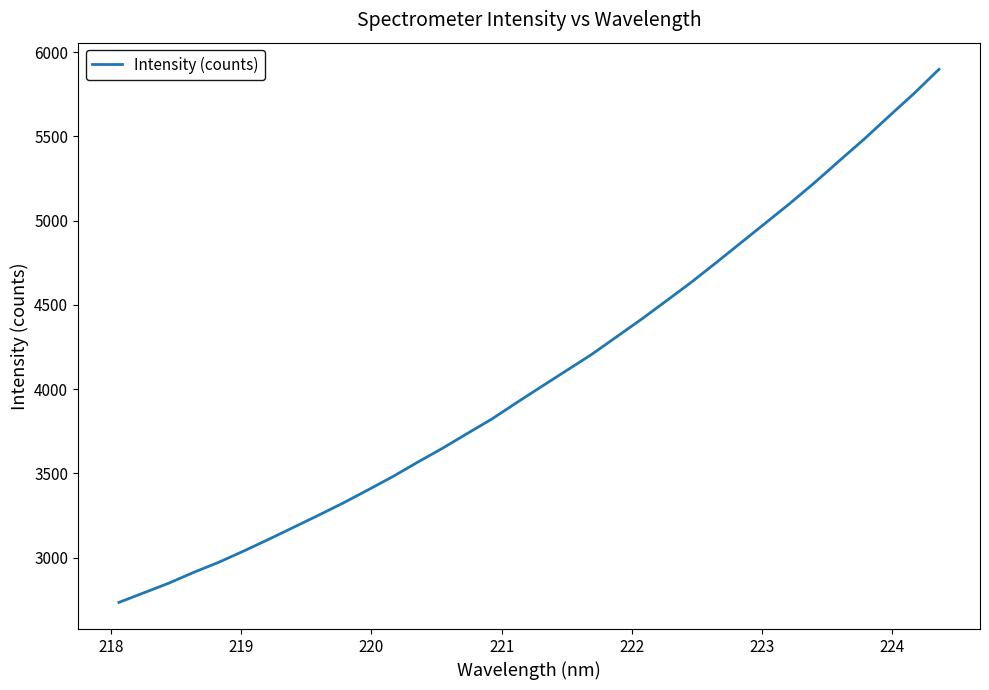

True or false: there are more than 2 points higher than both neighbors.

False